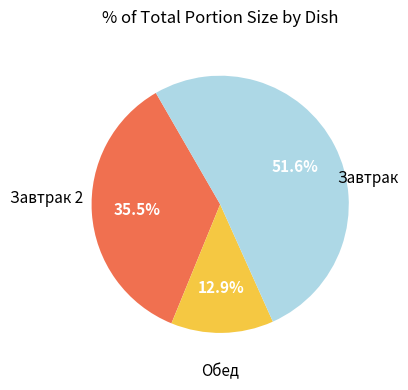

Is there any slice that represents more than half of the pie?

Yes